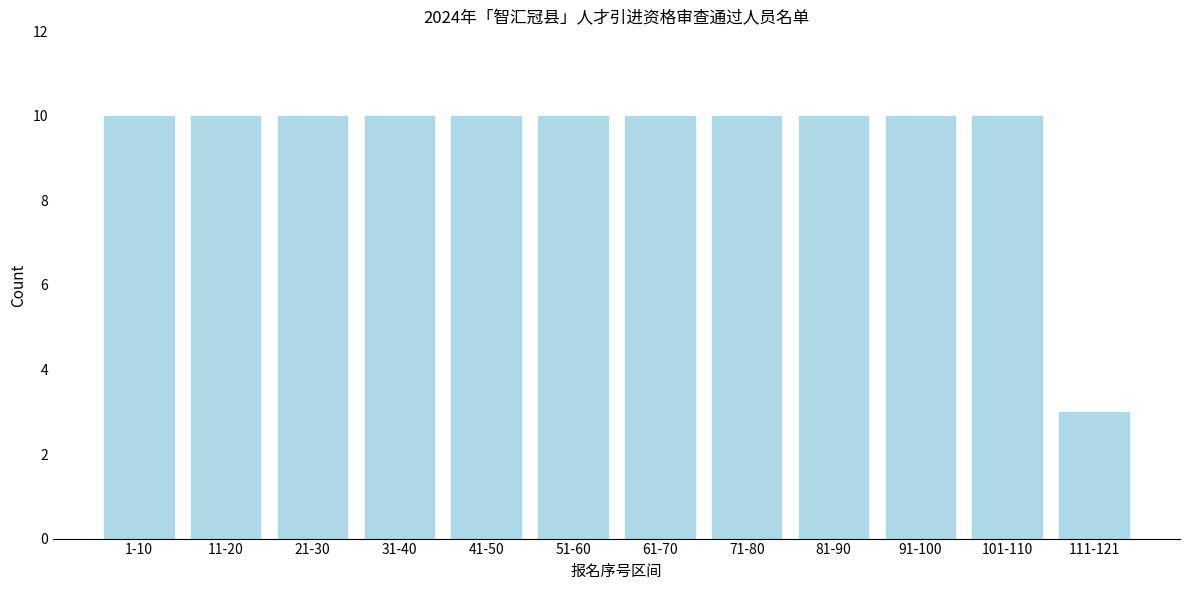

Reading left to right, list all the values displayed in this chart.

10	10	10	10	10	10	10	10	10	10	10	3